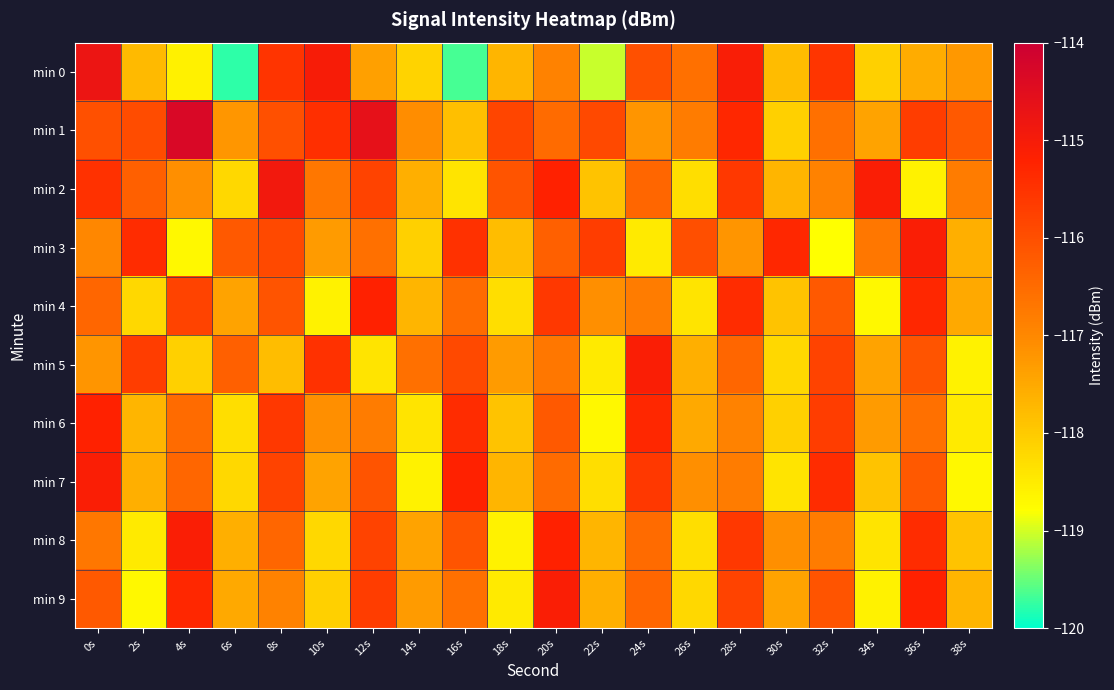

What is the maximum value shown in the chart?

-114.3